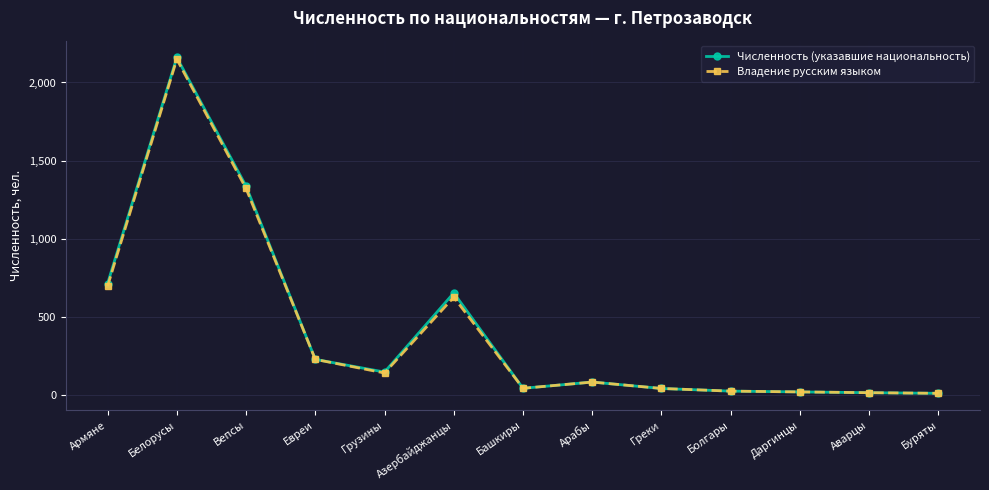

What value does the Численность (указавшие национальность) series have at Греки, to the nearest 50?

50